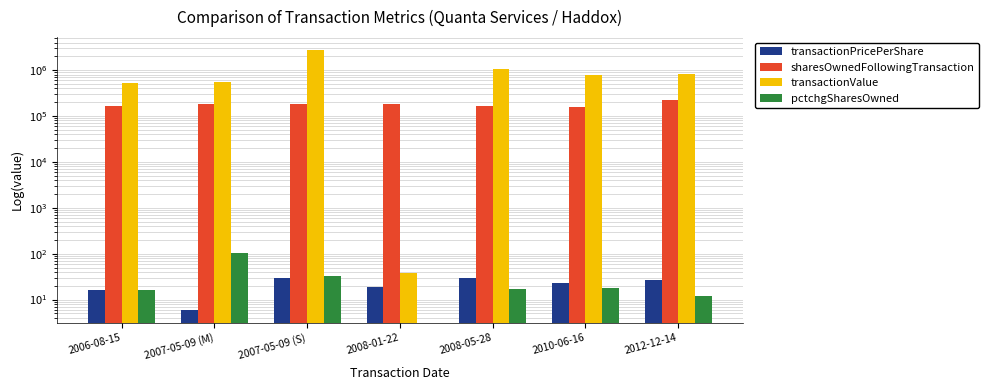

Reading right to left, extract all data points from this chart.

transactionPricePerShare: 27.1	22.5	30.0	19.0	29.2	6.0	16.5
sharesOwnedFollowingTransaction: 223934.0	161100.0	165321.0	186270.0	186272.0	186272.0	168170.0
transactionValue: 813443.0	787509.0	1051708.0	38.0	2736650.0	562500.0	529004.0
pctchgSharesOwned: 12.0	18.0	17.0	0.0	33.0	101.0	16.0